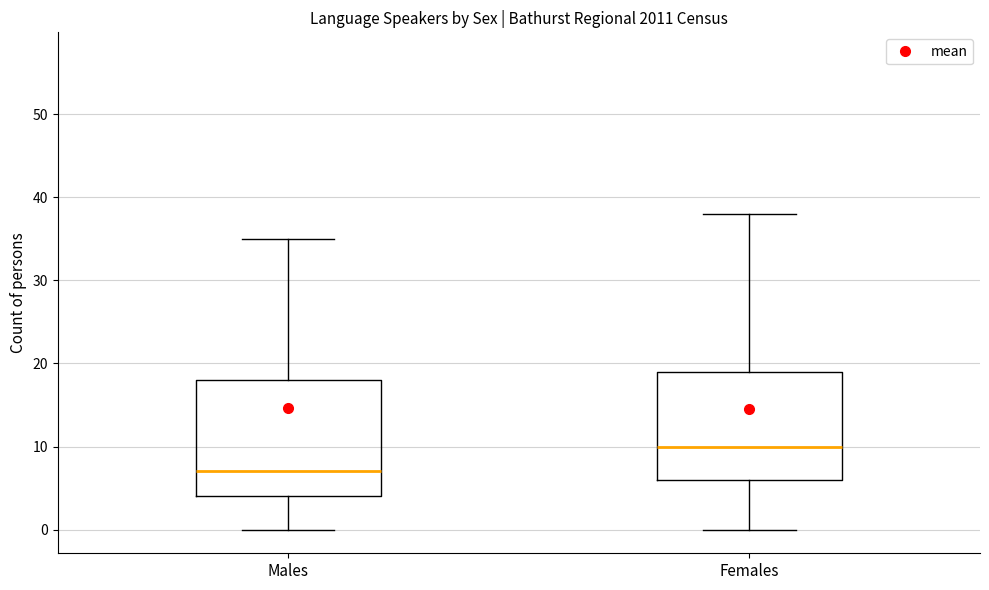

Which box has the highest median line?

Females